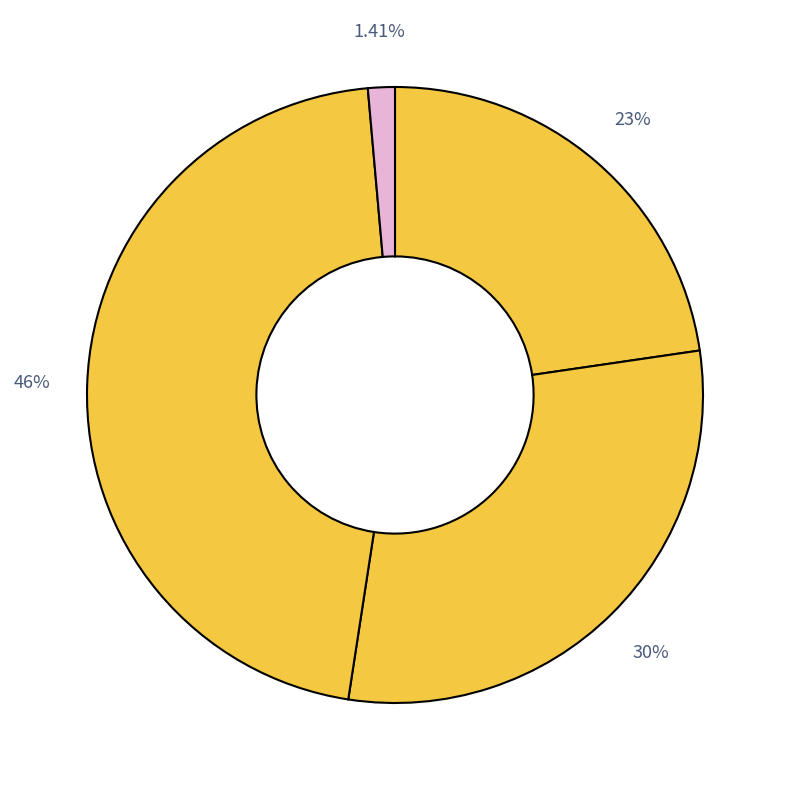

Is there a majority slice in this chart?

No